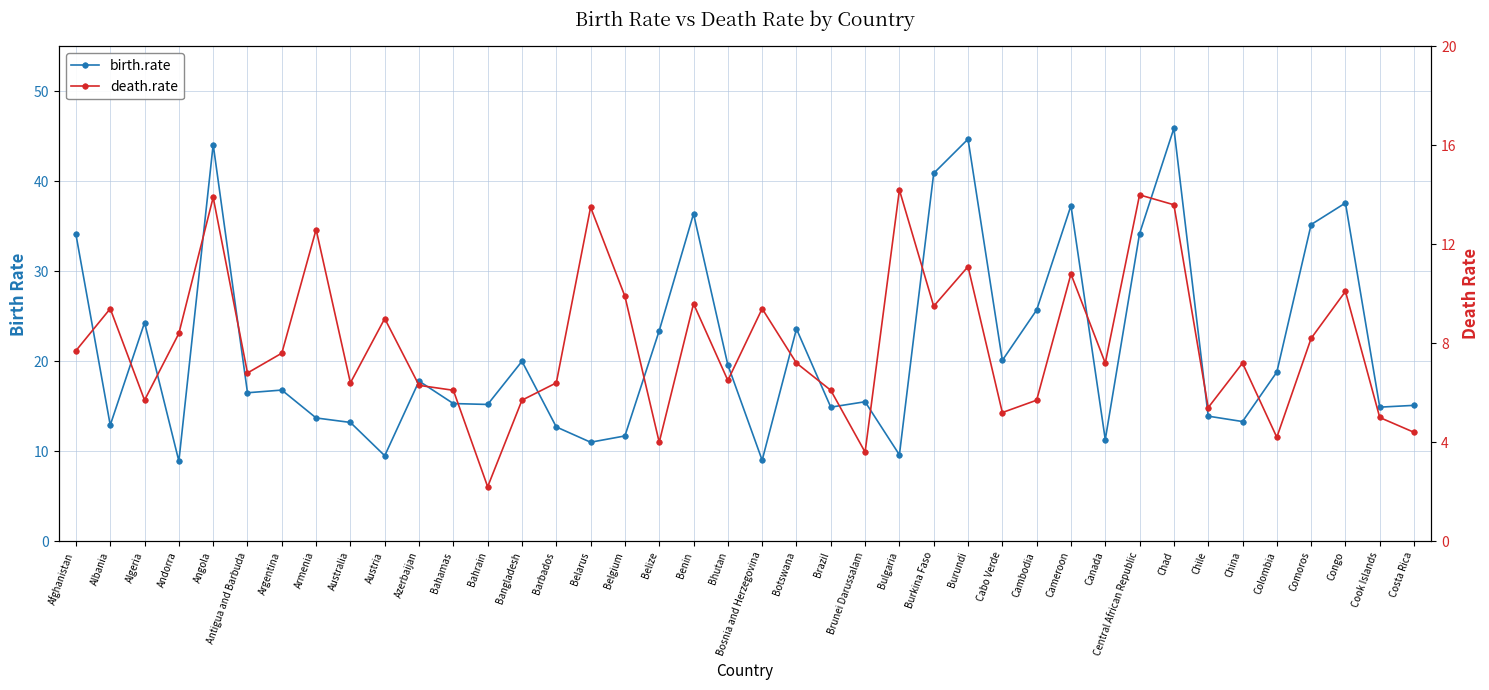

What is the difference between the maximum and second lowest values in the birth.rate series?

36.9